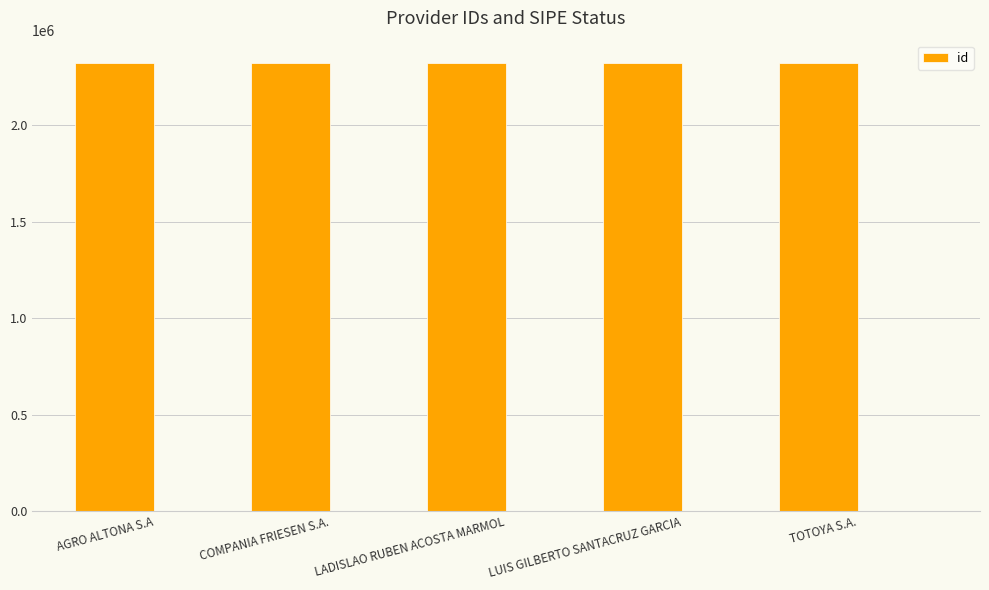

What is the value of the 3rd bar from the left?

2323520